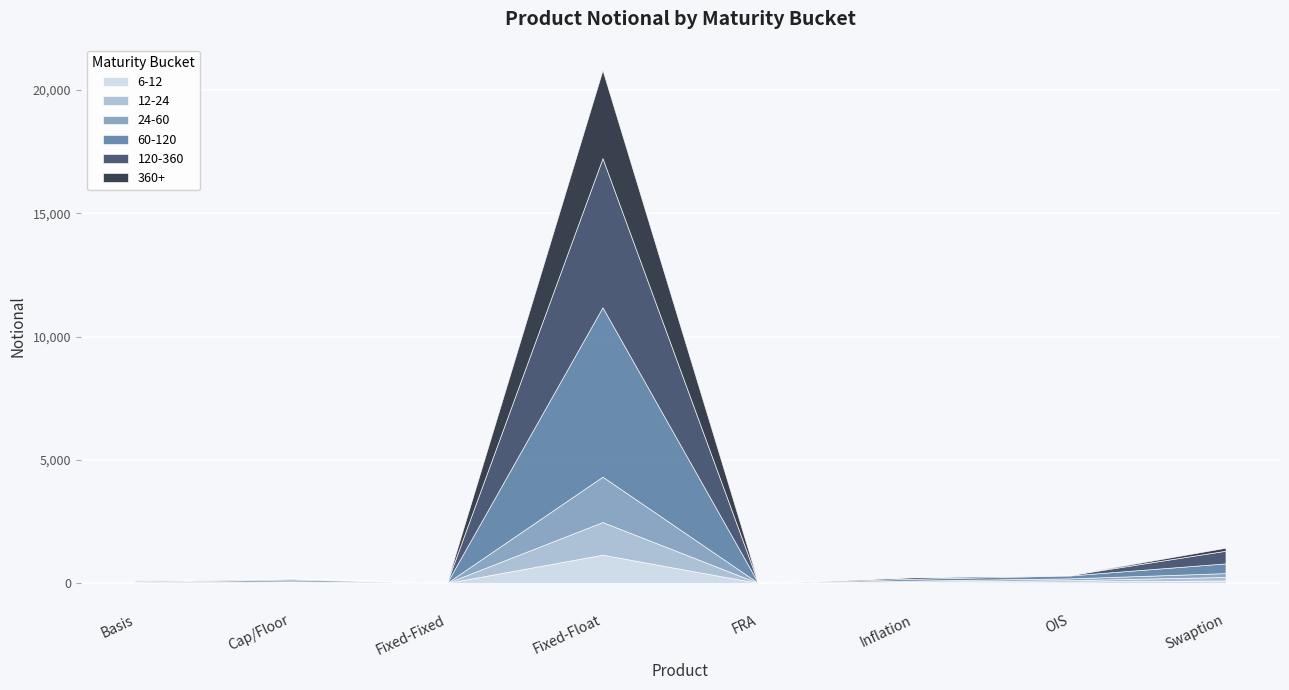

True or false: 12-24 and 24-60 cross at least once.

False